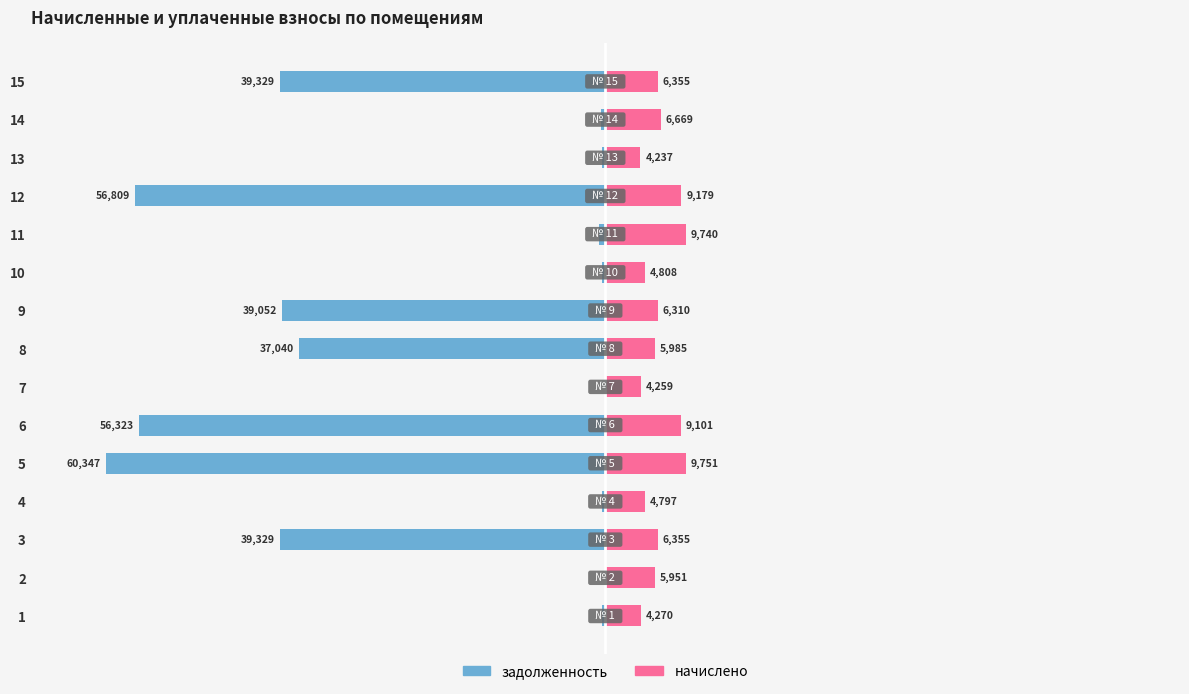

How many negative values does the задолженность series have?

13